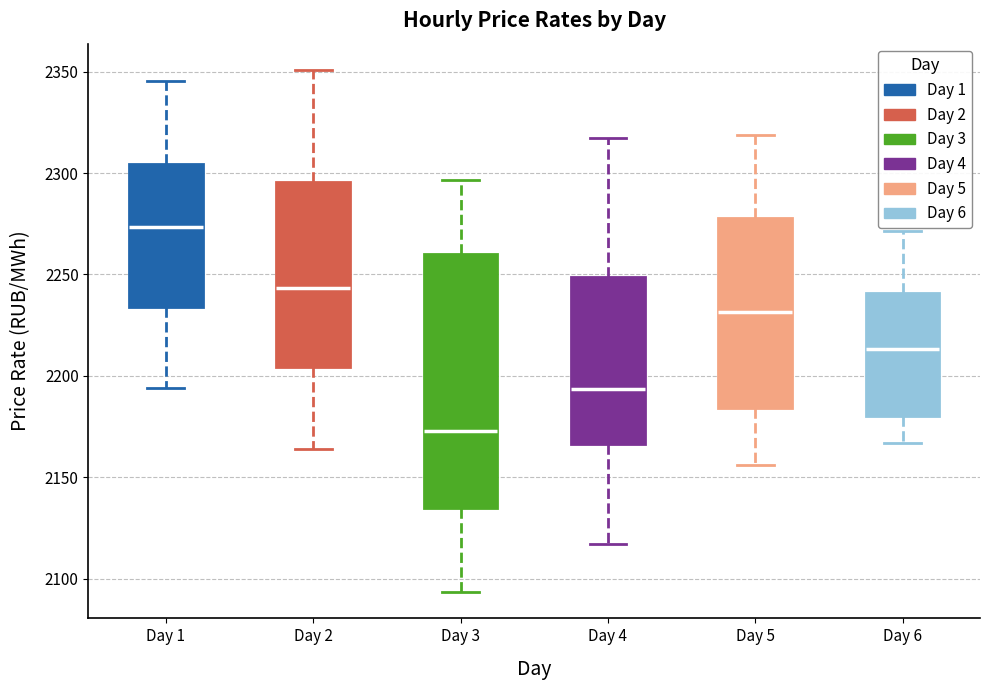

Comparing the boxes themselves (not the whiskers), which one is the tallest?

Day 3